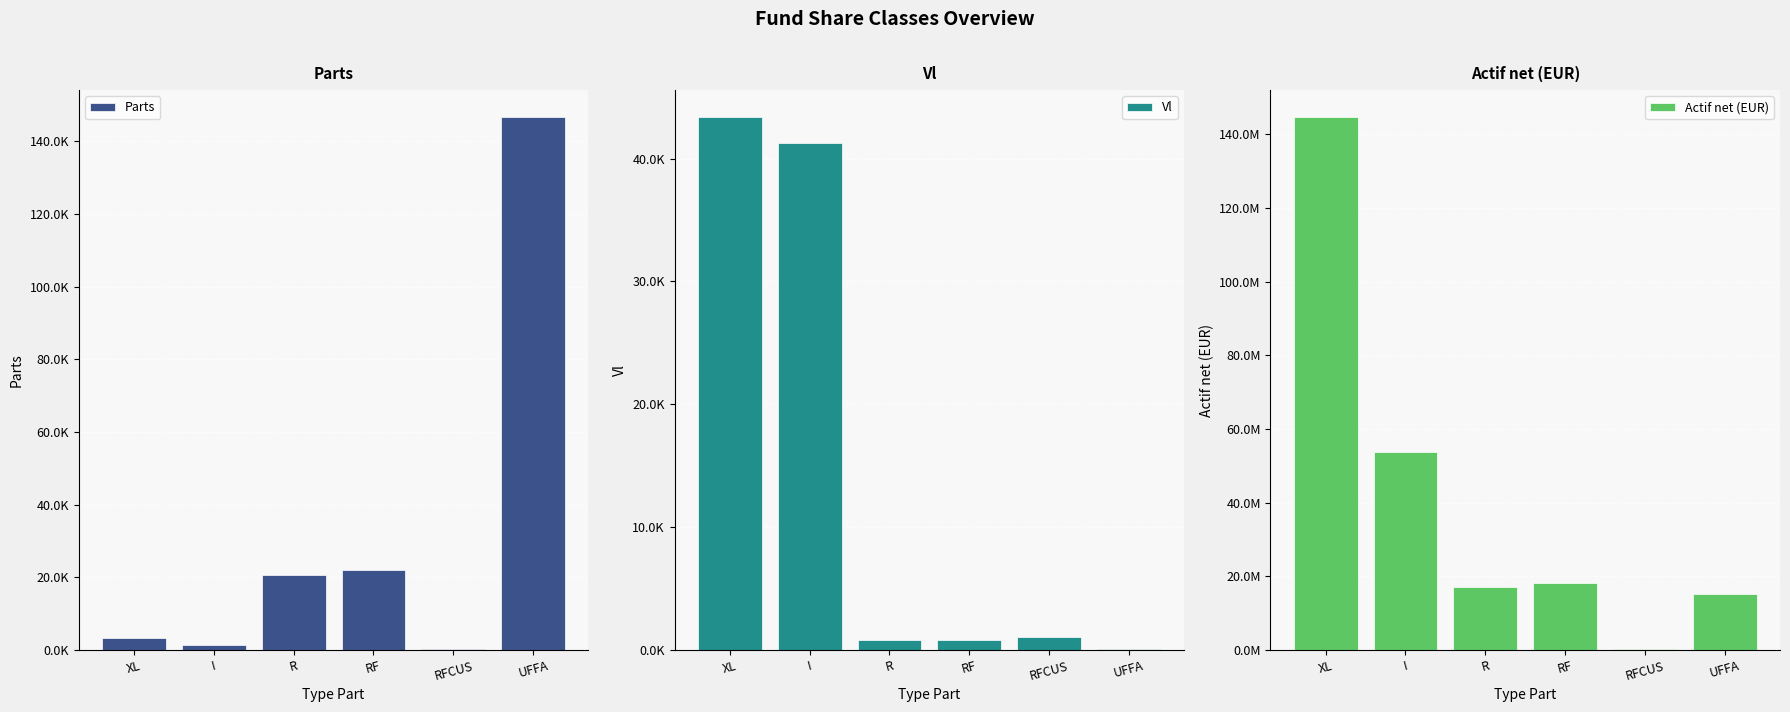

True or false: Vl has a value of 58712.0 at XL.

False